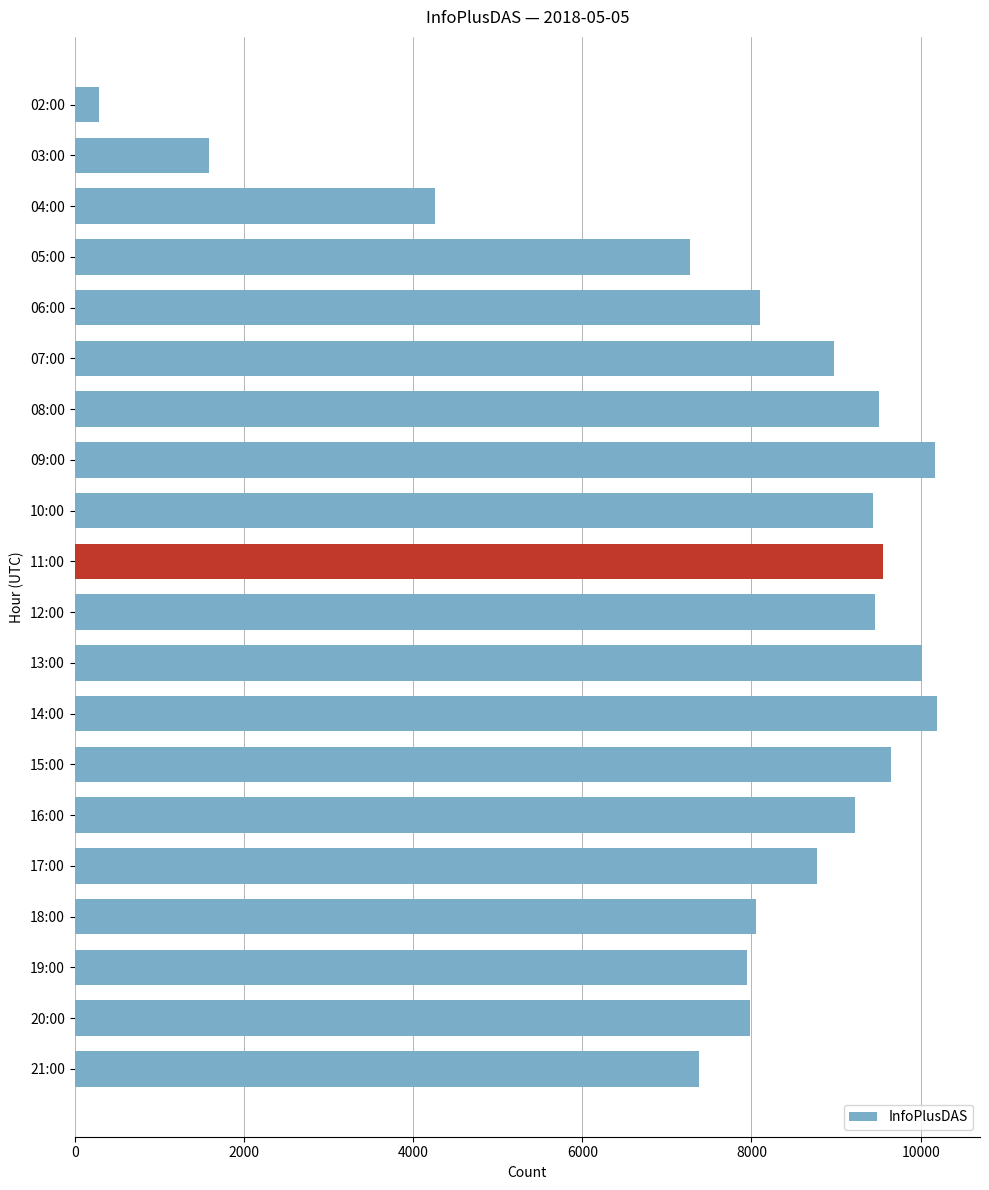

How many values are below 8974?

10